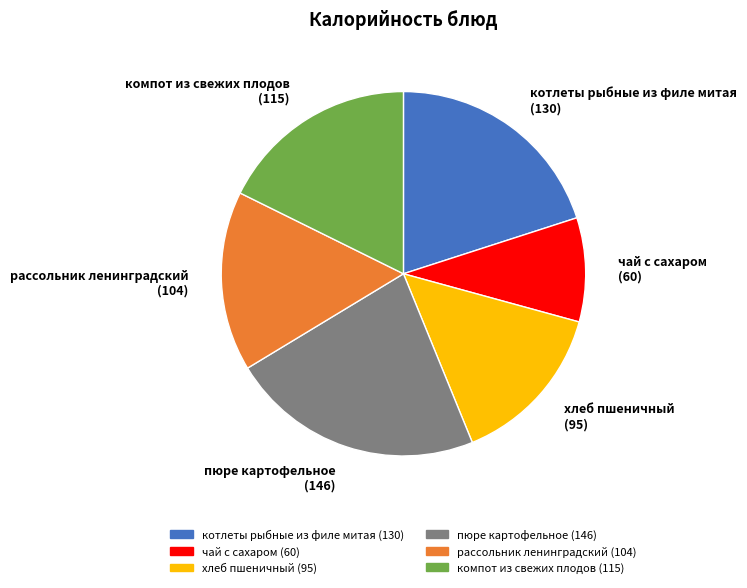

Combined, do котлеты рыбные из филе митая (130) and компот из свежих плодов (115) account for over 50%?

No